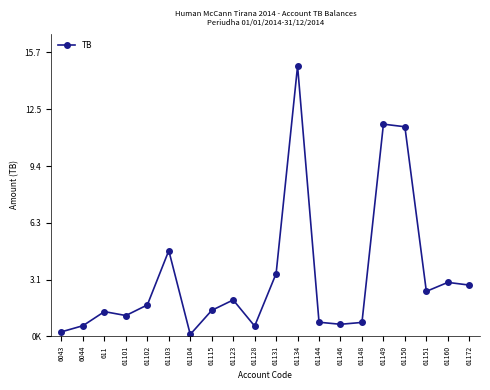

At which label is the value closest to 7518529?

61103